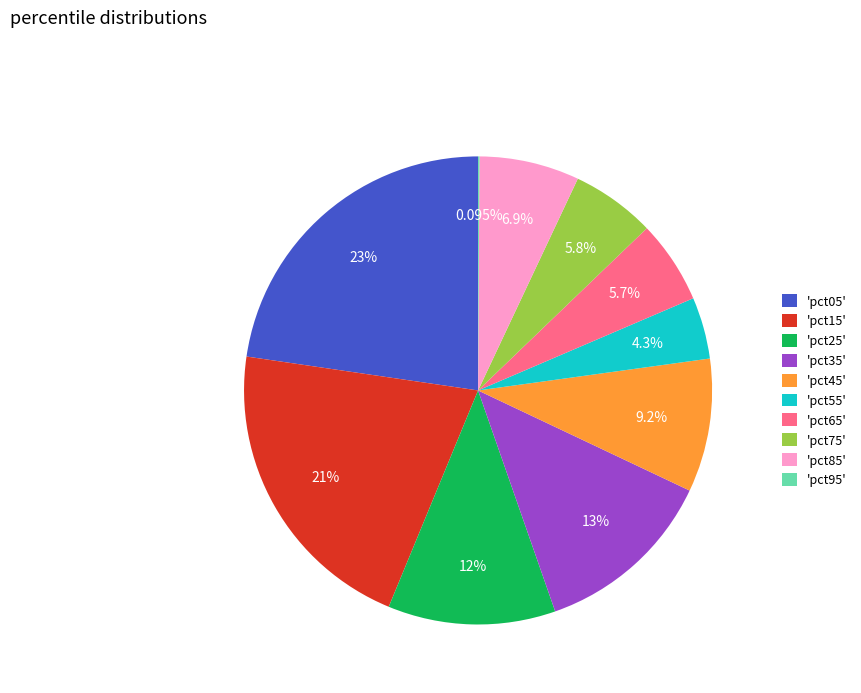

Is the sum of 'pct55' and 'pct65' greater than half?

No